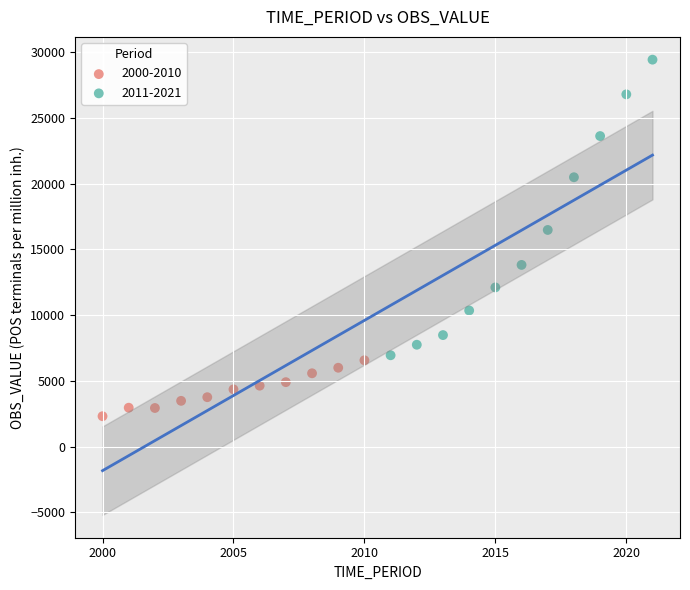

Which series has the largest Y range (max minus min)?

2011-2021